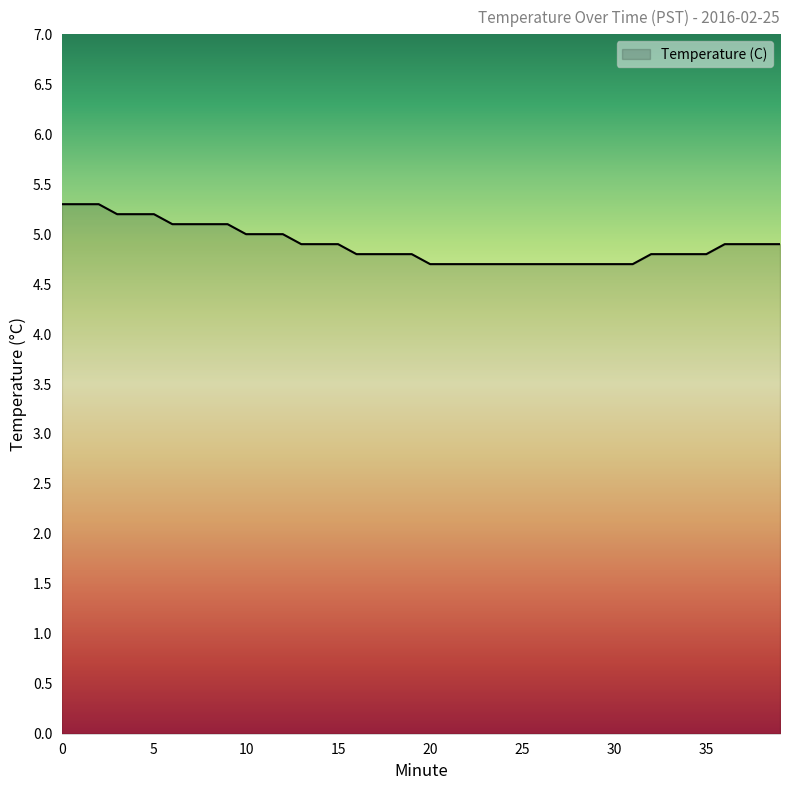

What is the minimum value shown in the chart?

4.7